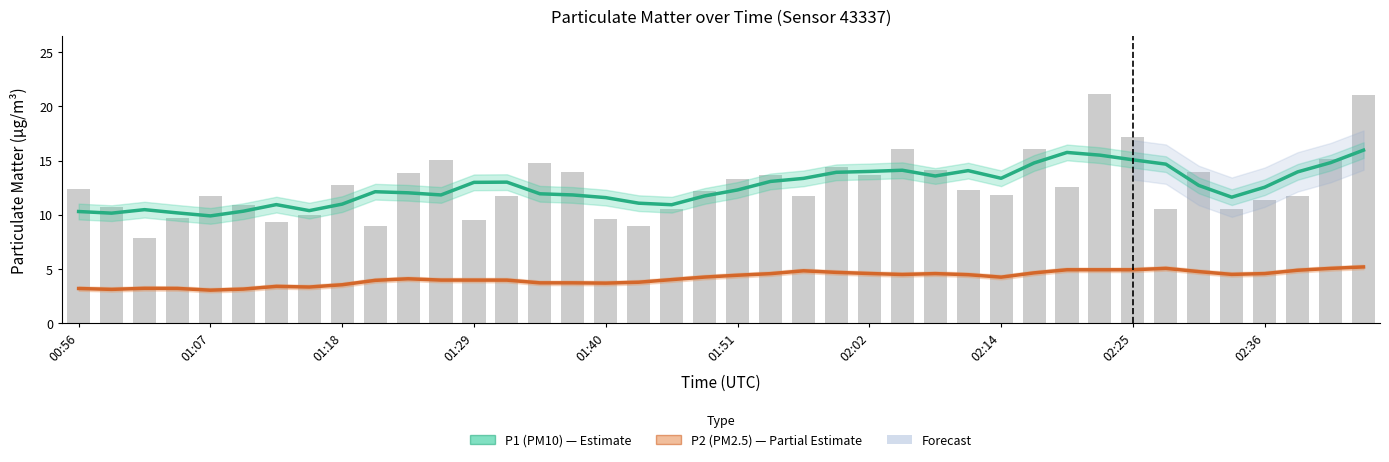

What is the difference between the second highest and second lowest values in the P2 (PM2.5) series?

1.9